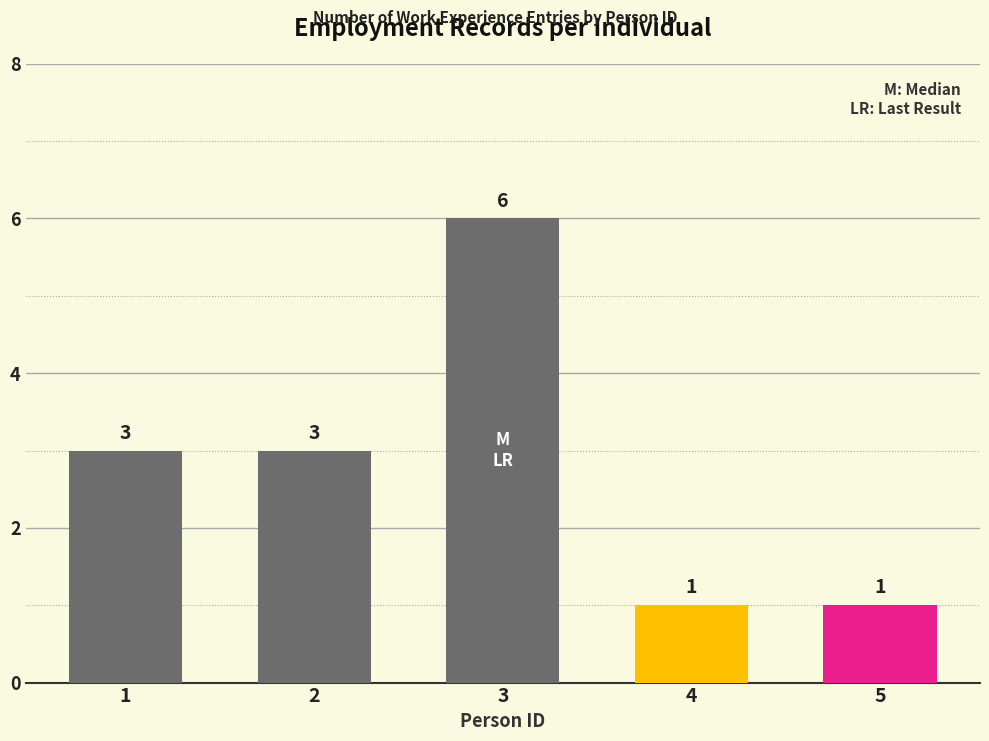

What is the change in value from 2 to 3?

+3